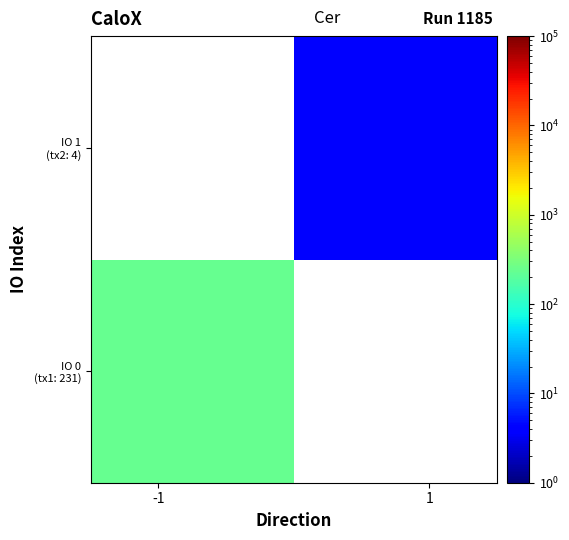

At how many categories does at least one series exceed 151?

1